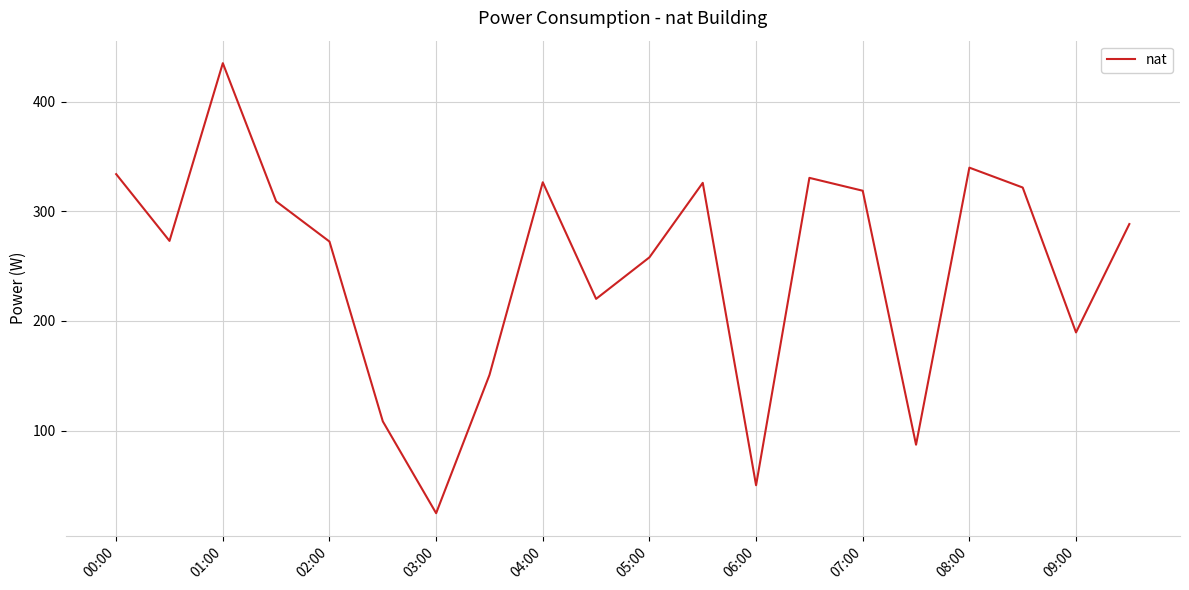

What is the difference between the maximum and minimum values?

410.5